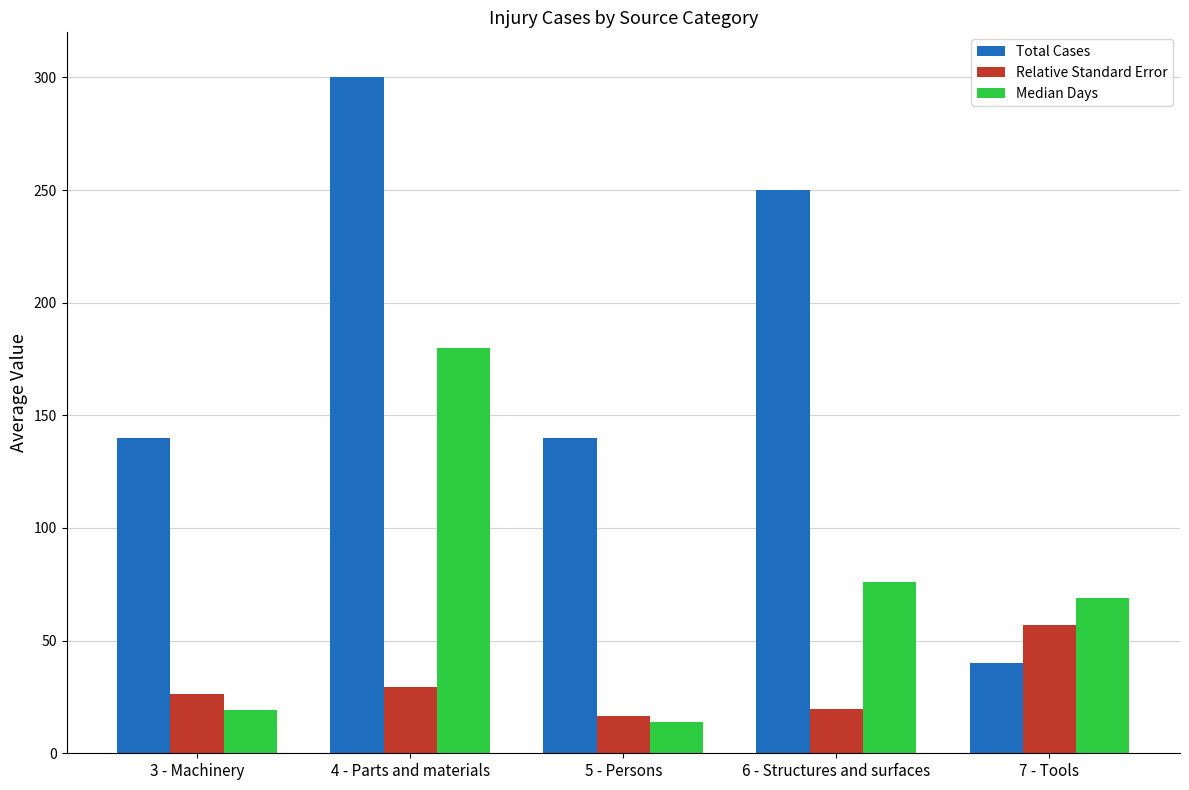

What are all the series names shown in the legend?

Total Cases, Relative Standard Error, Median Days